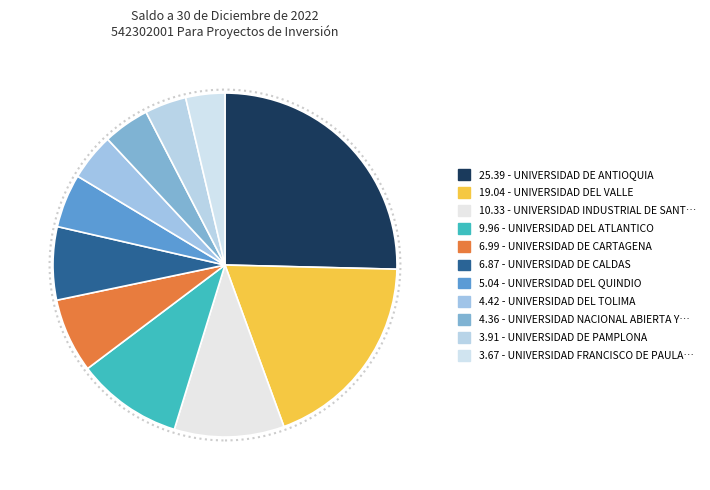

Rank the categories by value from lowest to highest.

UNIVERSIDAD FRANCISCO DE PAULA SANTANDER (CUCUTA), UNIVERSIDAD DE PAMPLONA, UNIVERSIDAD NACIONAL ABIERTA Y A DISTANCIA, UNIVERSIDAD DEL TOLIMA, UNIVERSIDAD DEL QUINDIO, UNIVERSIDAD DE CALDAS, UNIVERSIDAD DE CARTAGENA, UNIVERSIDAD DEL ATLANTICO, UNIVERSIDAD INDUSTRIAL DE SANTANDER, UNIVERSIDAD DEL VALLE, UNIVERSIDAD DE ANTIOQUIA